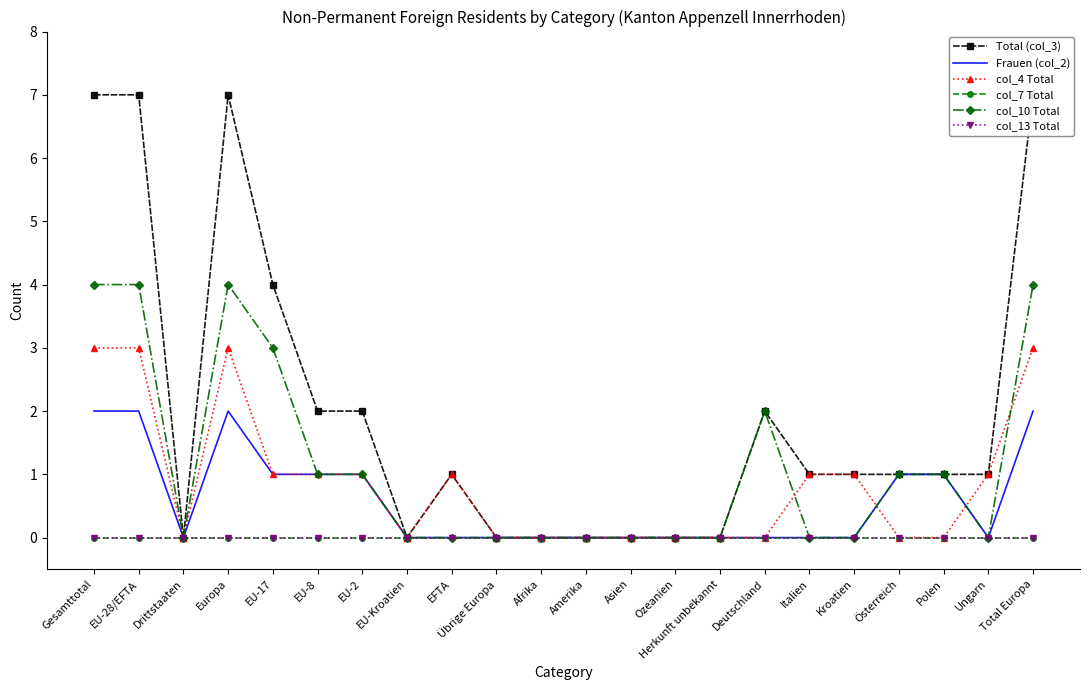

At EU-Kroatien, list the series in order from smallest to largest.

Total (col_3), Frauen (col_2), col_4 Total, col_7 Total, col_10 Total, col_13 Total